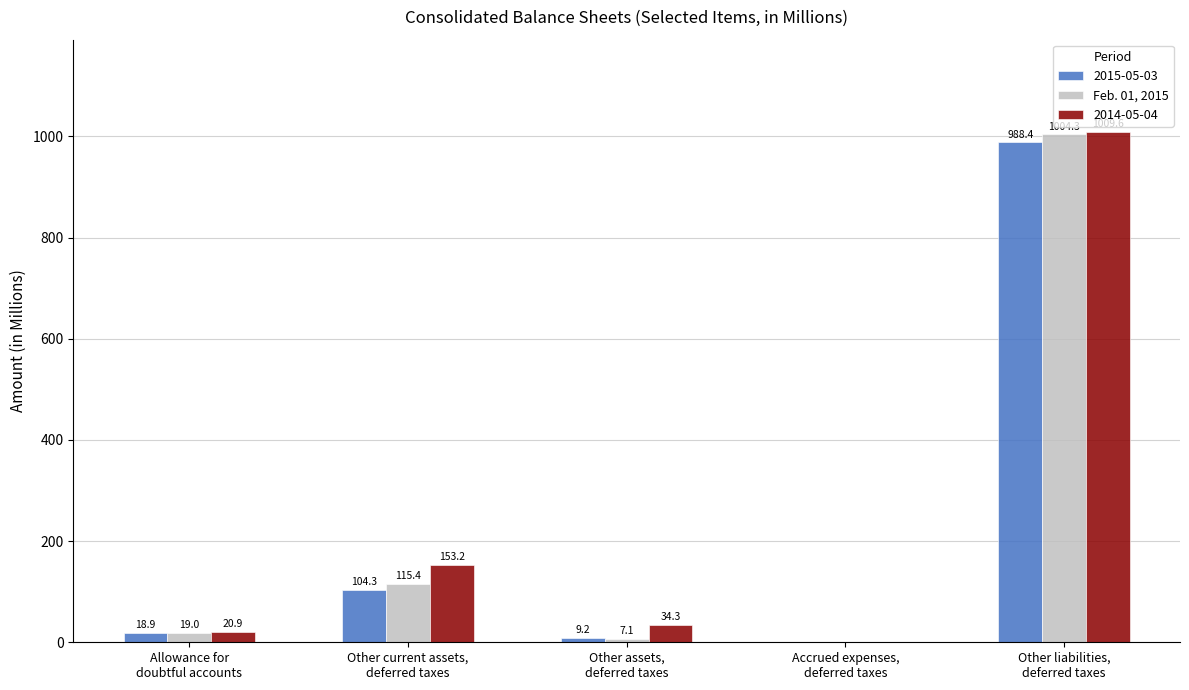

What is the sum of all 2015-05-03 values?

1121.5